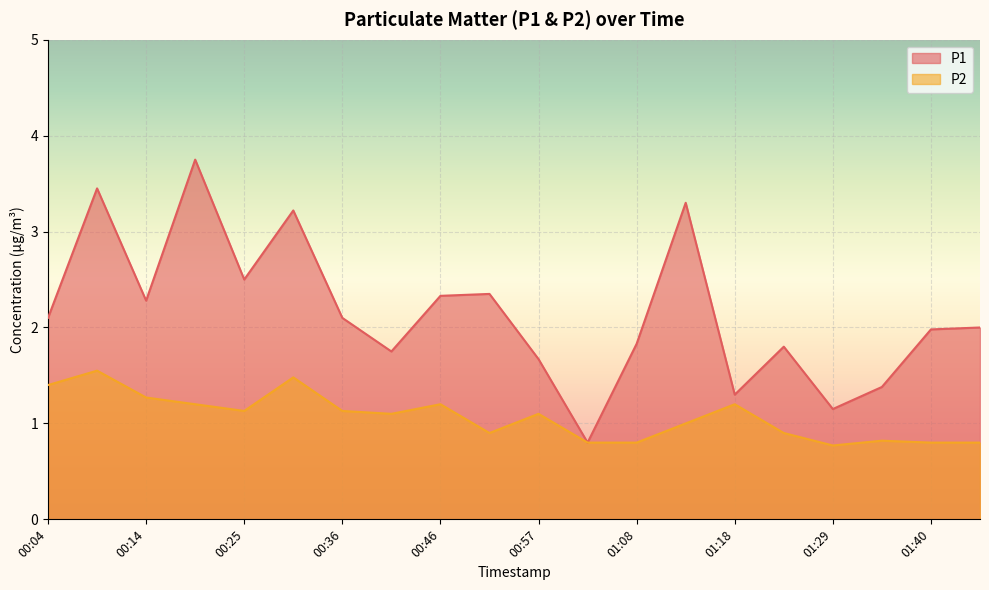

Count the number of data series in this chart.

2